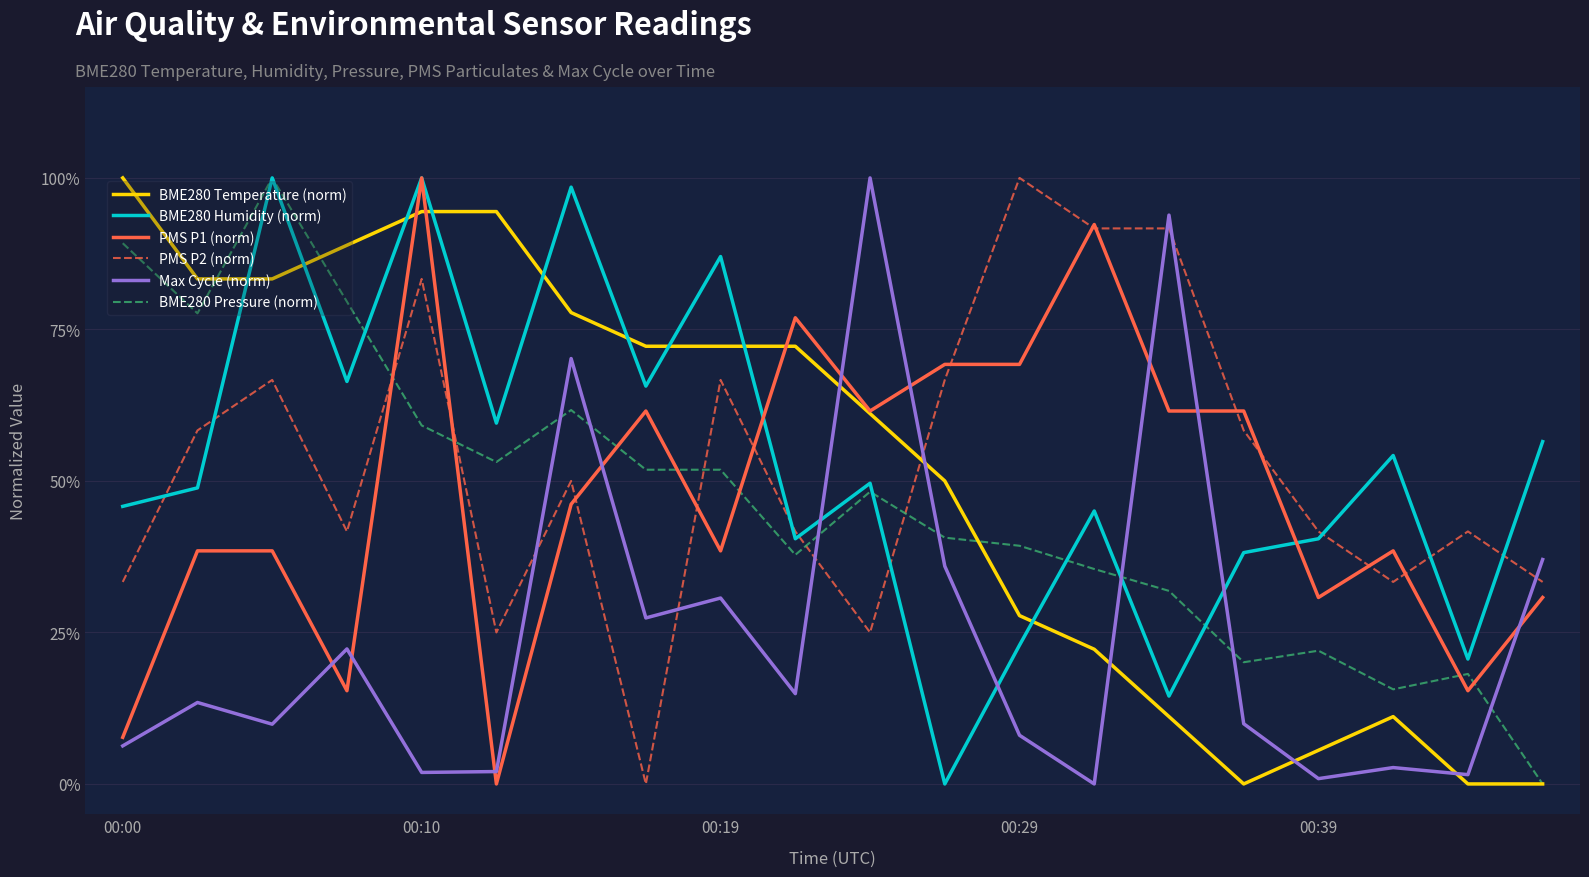

True or false: PMS P1 (norm) and Max Cycle (norm) cross at least once.

True